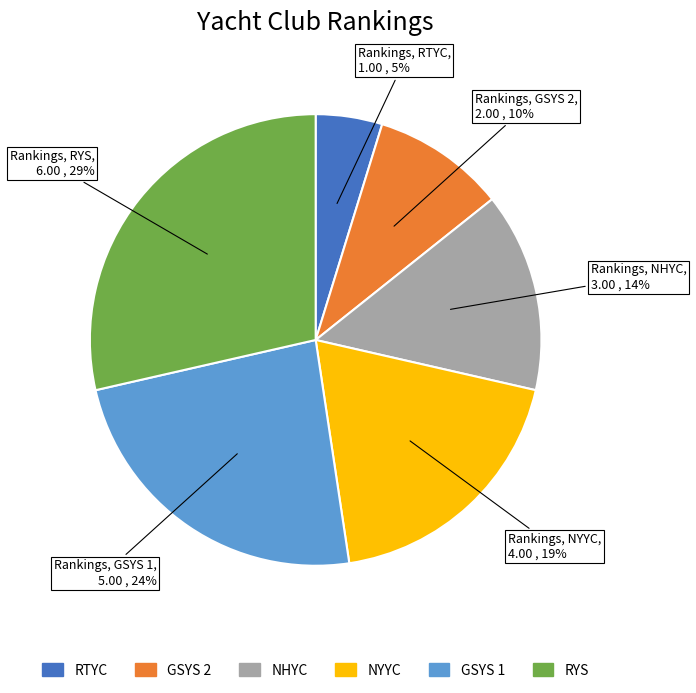

Is it true that RYS is 15% of the pie?

False